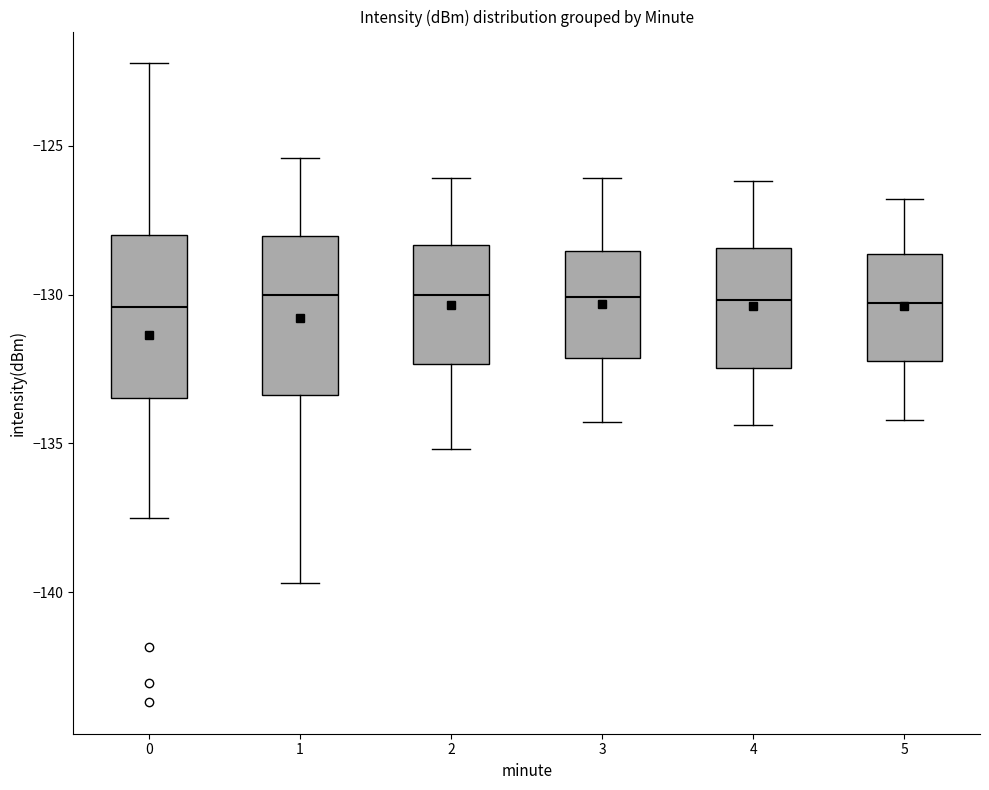

Reading left to right, transcribe this box plot: for each box, give where its median line is, the range the box spans, and where its two whiskers end, as read against the y-axis. The values are not printed on the chart, so give them approximately, as read against the axis.

0: median -130.5, box -133.5 to -128.0, whiskers -137.5 to -122.0
1: median -130.0, box -133.5 to -128.0, whiskers -139.5 to -125.5
2: median -130.0, box -132.5 to -128.5, whiskers -135.0 to -126.0
3: median -130.0, box -132.0 to -128.5, whiskers -134.5 to -126.0
4: median -130.0, box -132.5 to -128.5, whiskers -134.5 to -126.0
5: median -130.5, box -132.0 to -128.5, whiskers -134.0 to -127.0